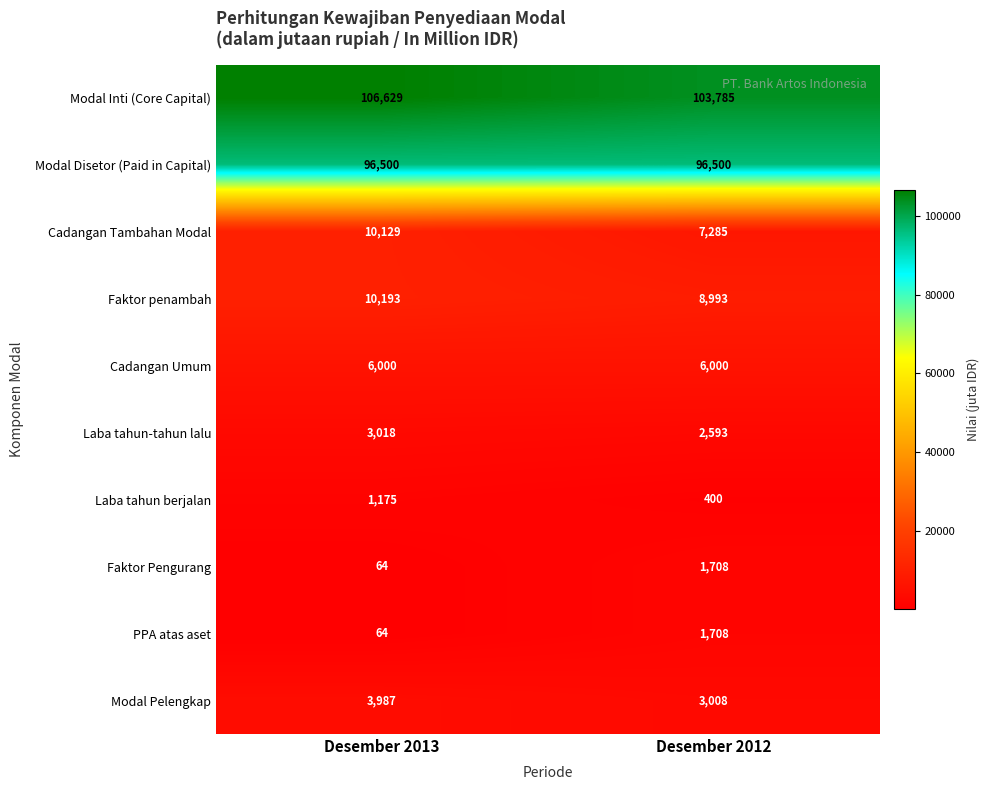

What is the average value of the PPA atas aset series?

886